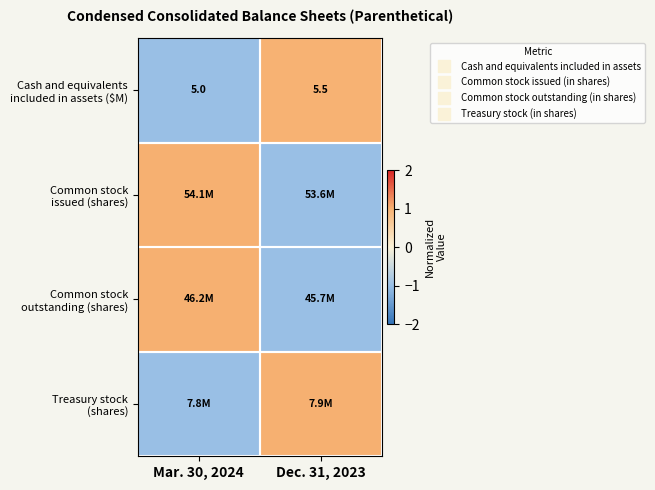

List the series in order of their peak value, highest first.

Common stock issued (shares), Common stock outstanding (shares), Treasury stock (shares), Cash and equivalents included in assets ($M)